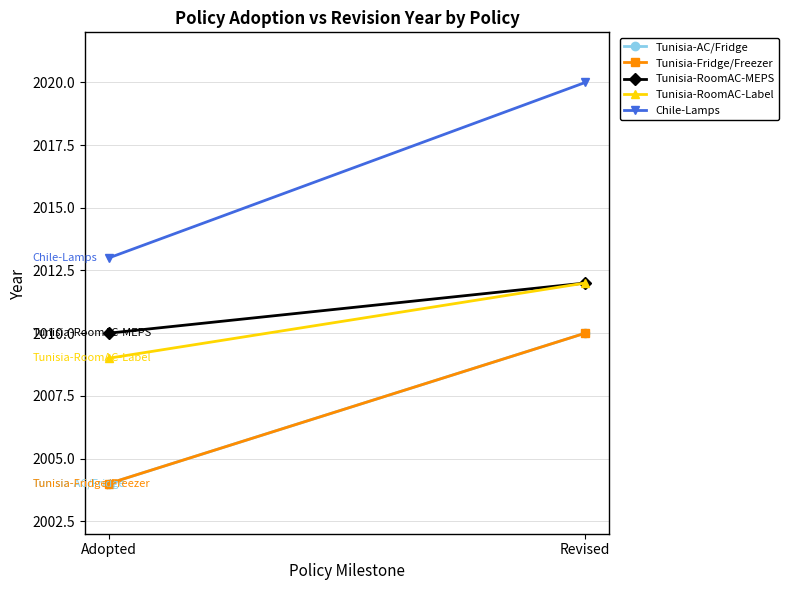

What is the sum of the Tunisia-RoomAC-MEPS values at Revised and Adopted?

4022